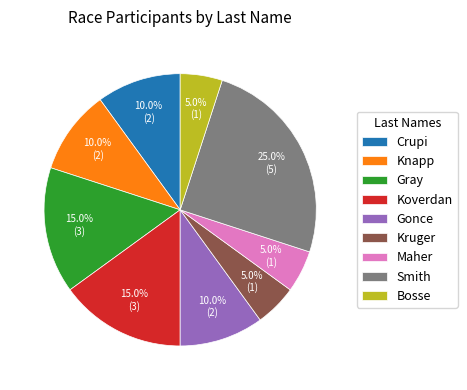

What percentage is NOT represented by Kruger?

95.0%